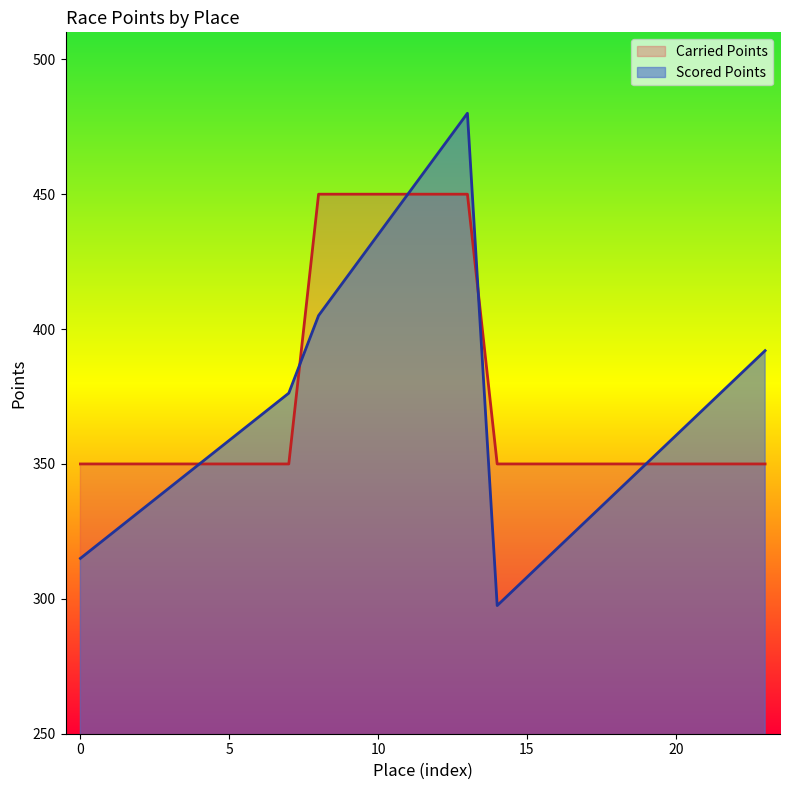

Rank the series by their average value, from lowest to highest.

Scored Points, Carried Points